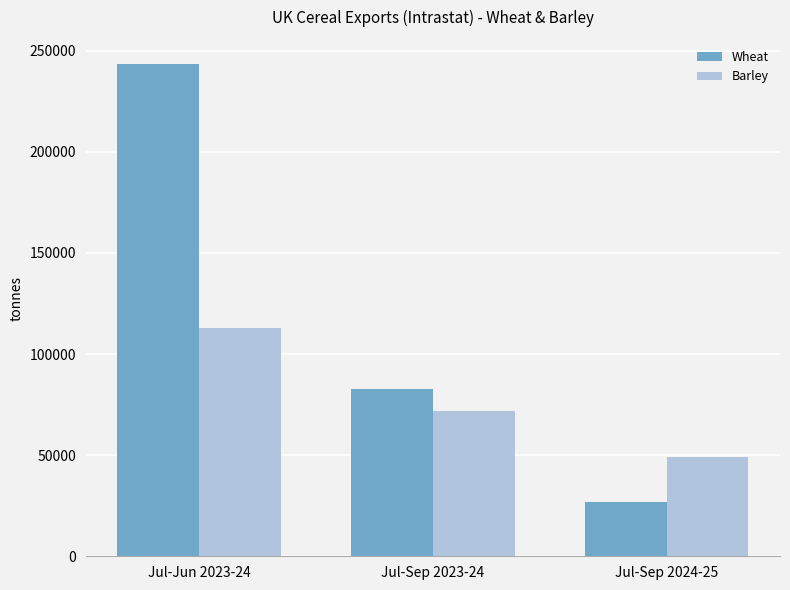

Reading left to right, extract all data points from this chart.

Wheat: Jul-Jun 2023-24=243143	Jul-Sep 2023-24=82765	Jul-Sep 2024-25=26837
Barley: Jul-Jun 2023-24=113102	Jul-Sep 2023-24=71856	Jul-Sep 2024-25=49026